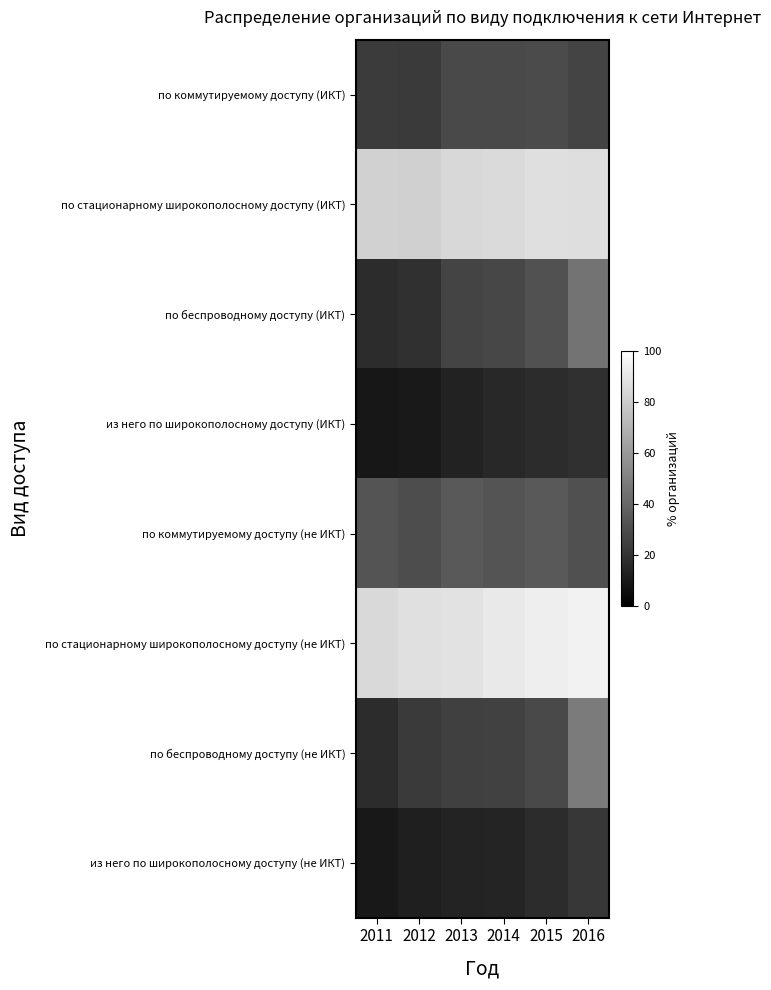

At how many categories does at least one series exceed 63?

6